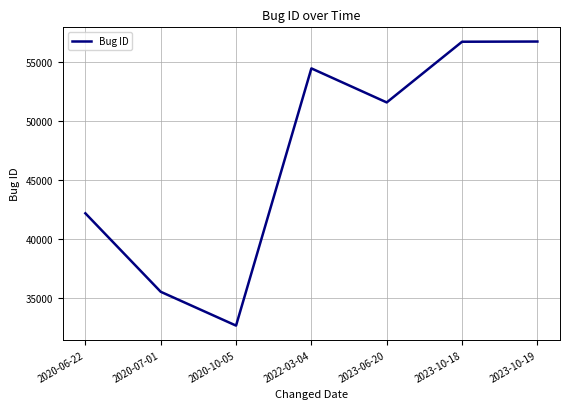

What position from the right is 2020-06-22?

7